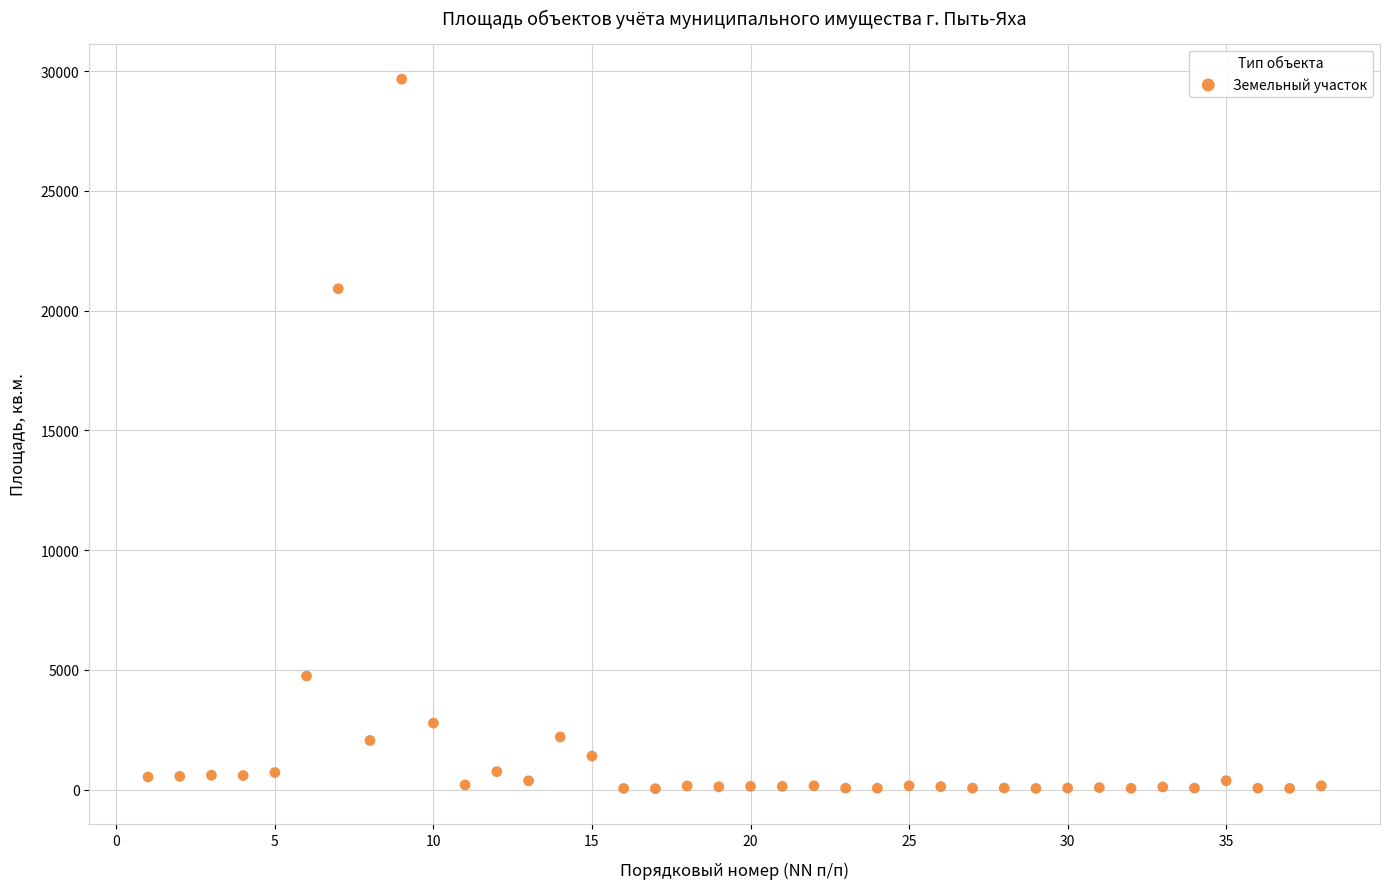

What Y value in the scatter plot is closest to 14853?

20916